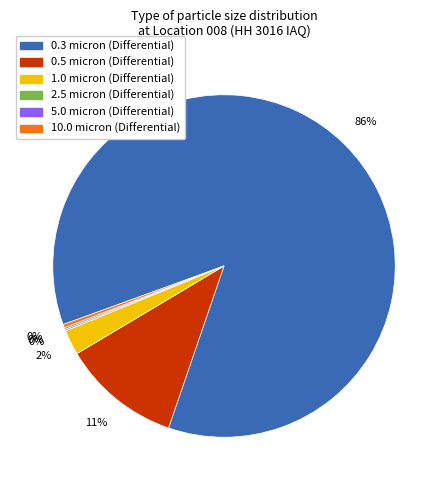

Which slice is the largest?

0.3 micron